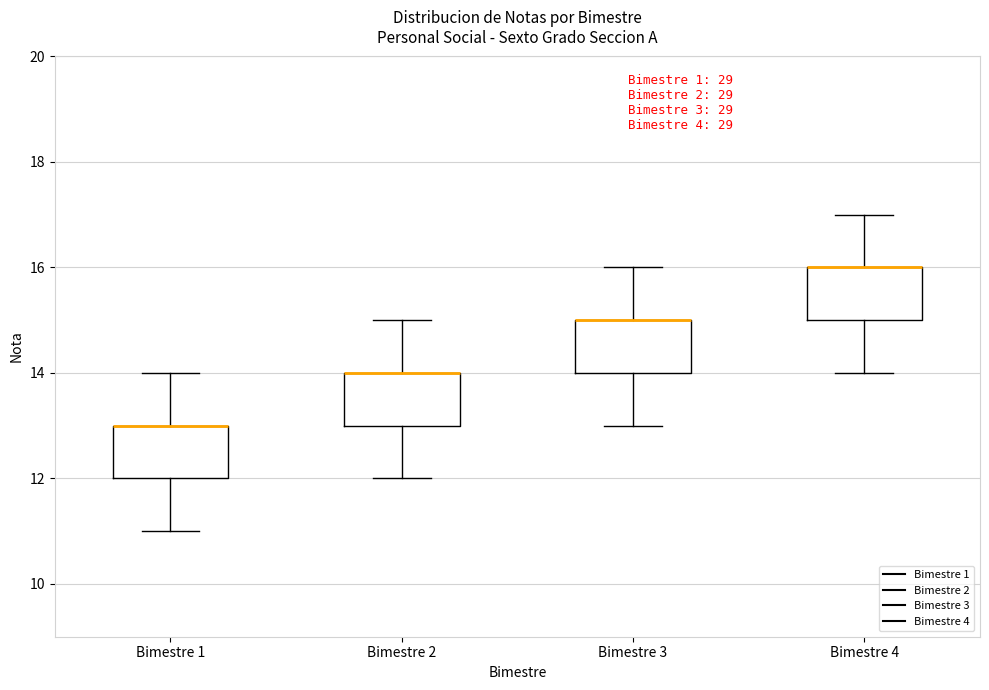

Reading left to right, read every box against the y-axis: the position of its median line, the range the box covers, and the ends of its whiskers. The values are not printed on the chart, so give them approximately, as read against the axis.

Bimestre 1: median 13 (drawn on the box's upper edge), box 12 to 13, whiskers 11 to 14
Bimestre 2: median 14 (drawn on the box's upper edge), box 13 to 14, whiskers 12 to 15
Bimestre 3: median 15 (drawn on the box's upper edge), box 14 to 15, whiskers 13 to 16
Bimestre 4: median 16 (drawn on the box's upper edge), box 15 to 16, whiskers 14 to 17